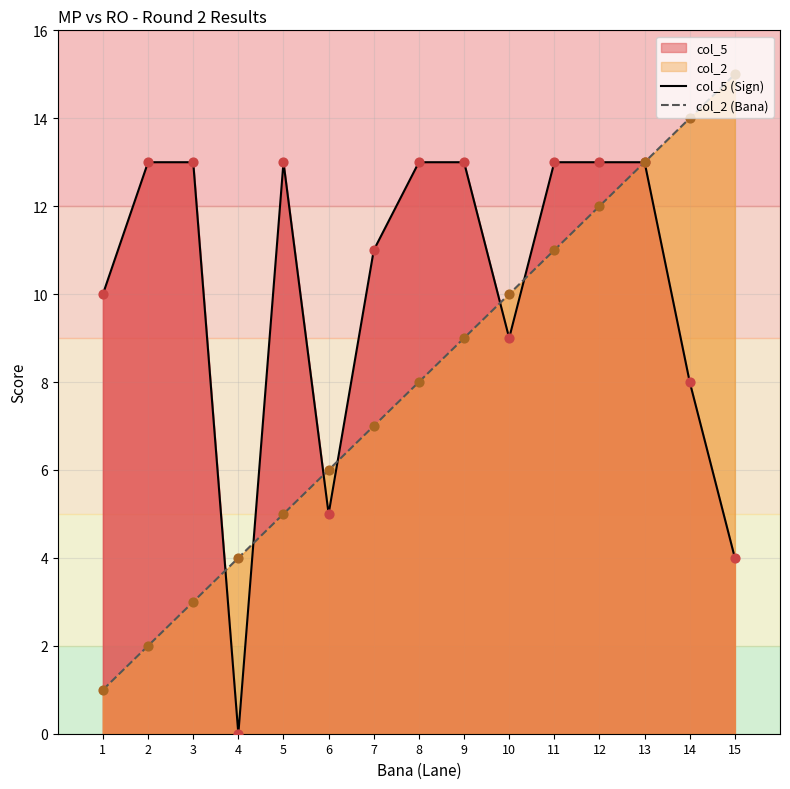

At which category is the sum across all series the highest?

13